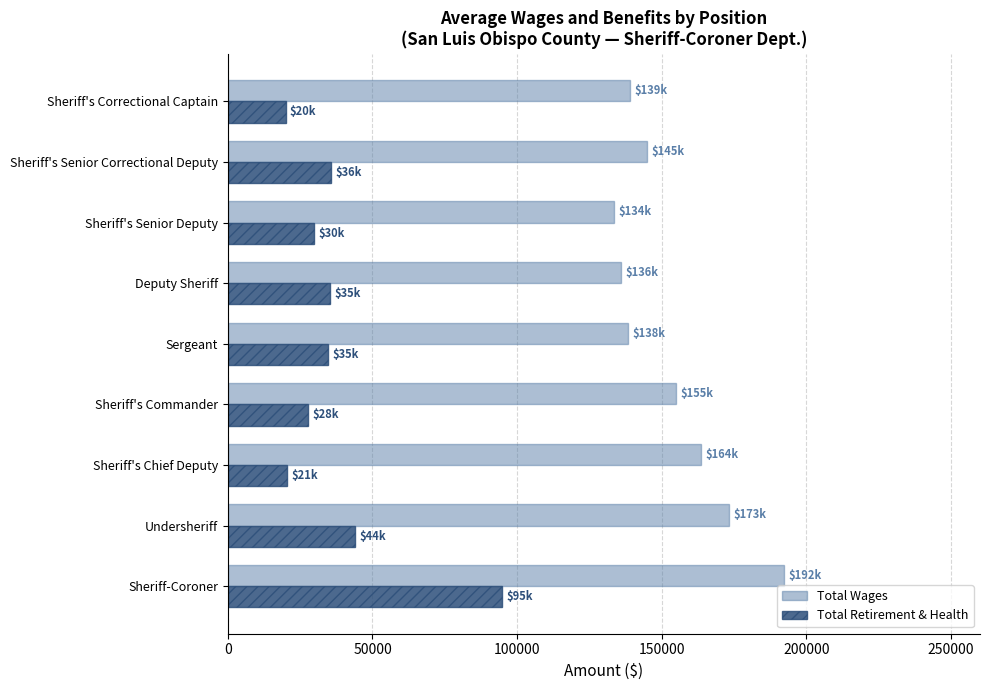

What is the maximum value shown in the chart?

192153.0